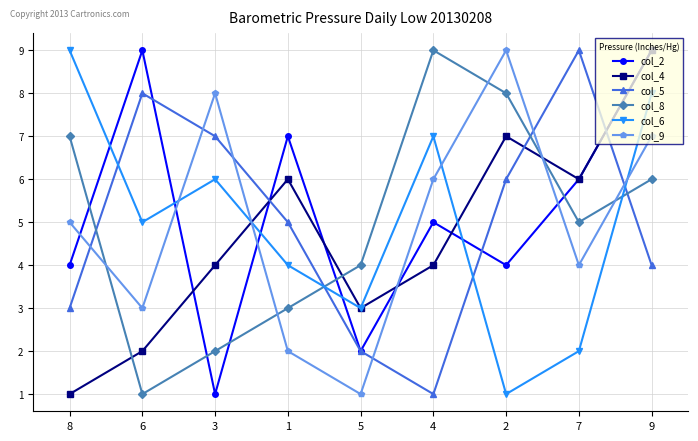

How many lines are shown in the chart?

6